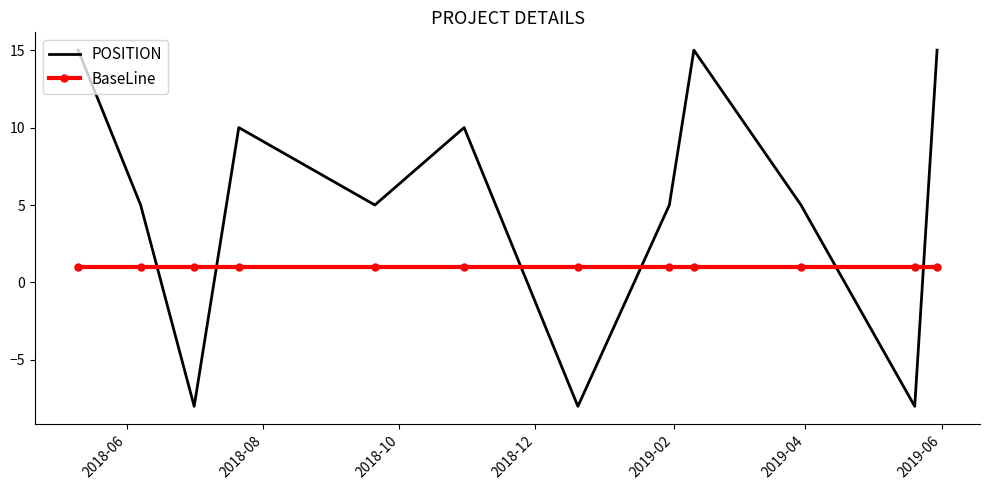

List the series in order of their overall mean, highest first.

POSITION, BaseLine